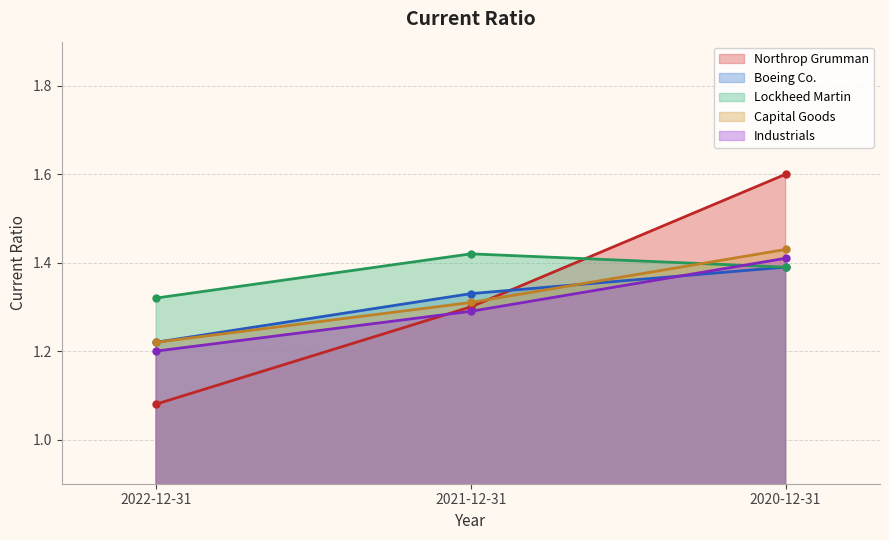

Does the chart have visible grid lines?

Yes